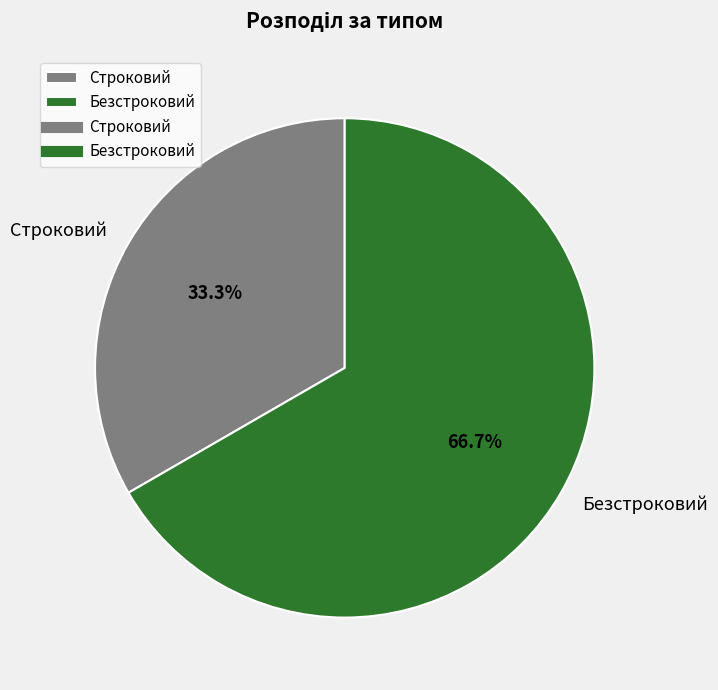

To the nearest percent, what portion does Строковий represent?

33%